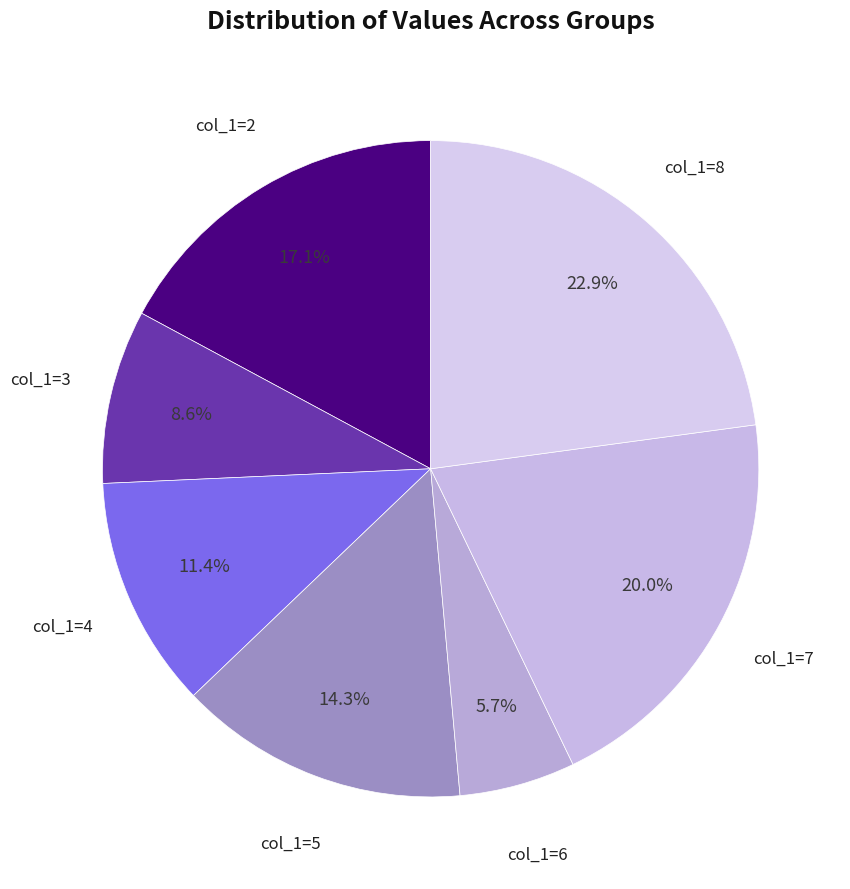

Which slice is the largest?

8